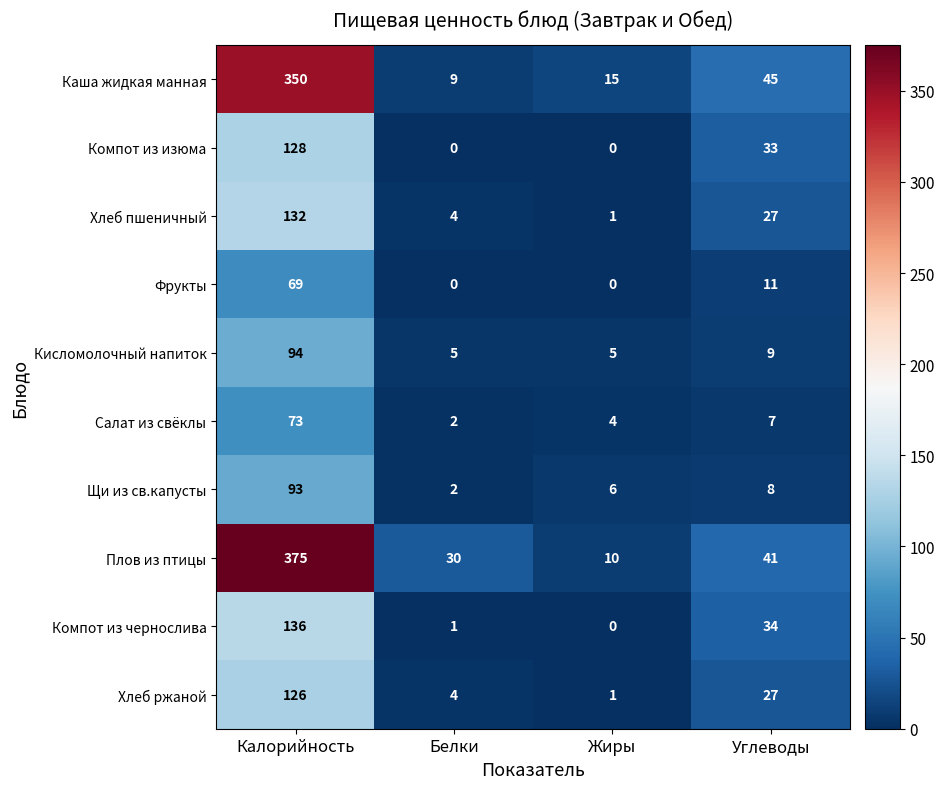

How many data points does each series have?

4